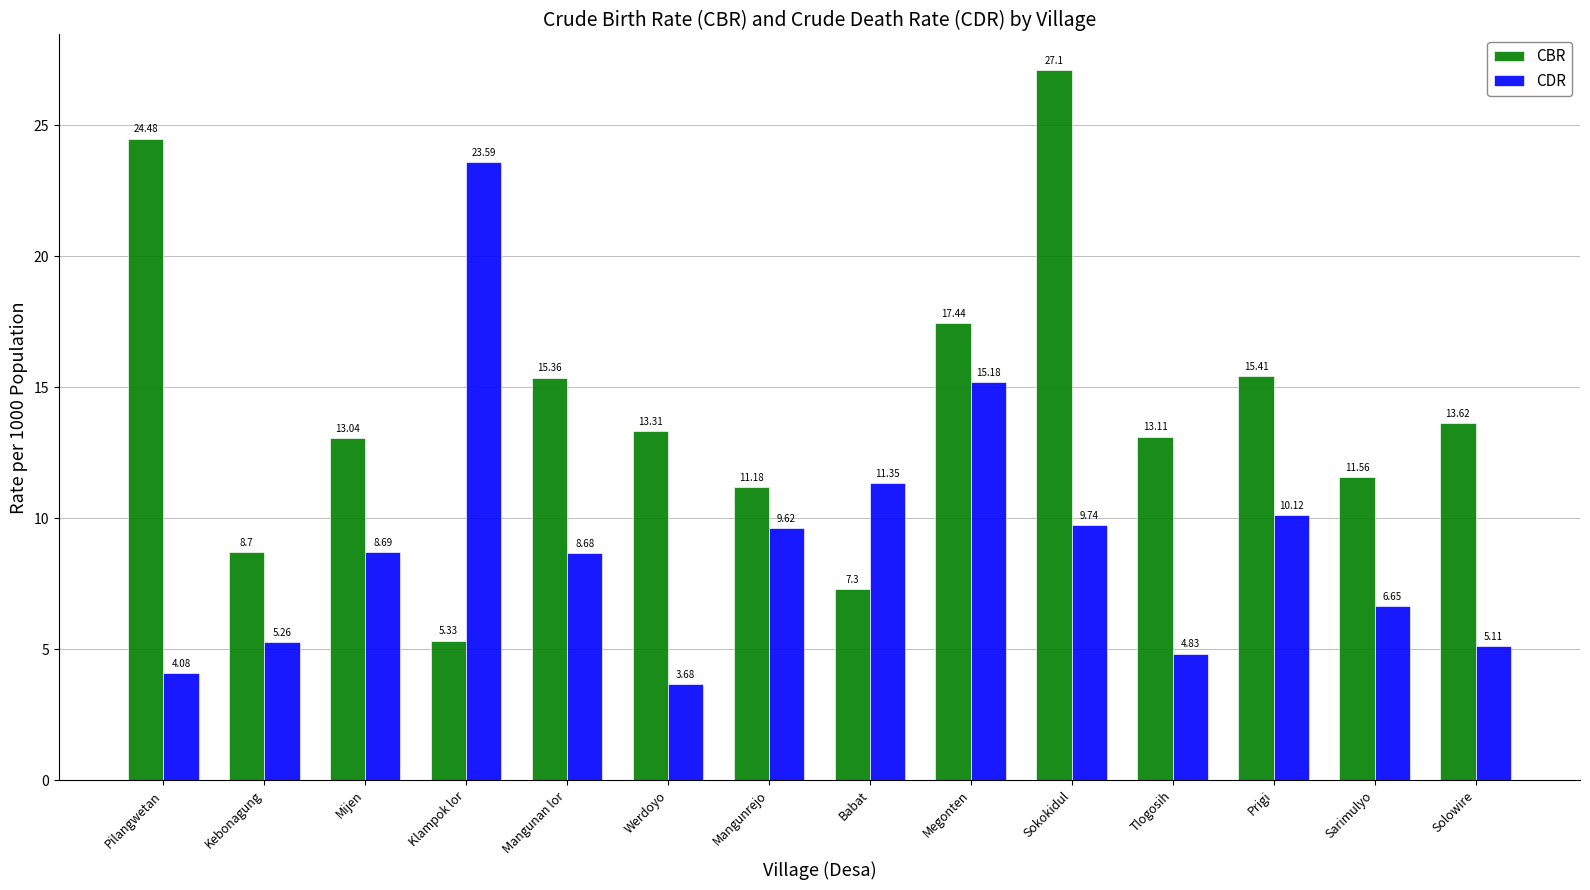

What is the label of the 4th bar from the left?

Klampok lor